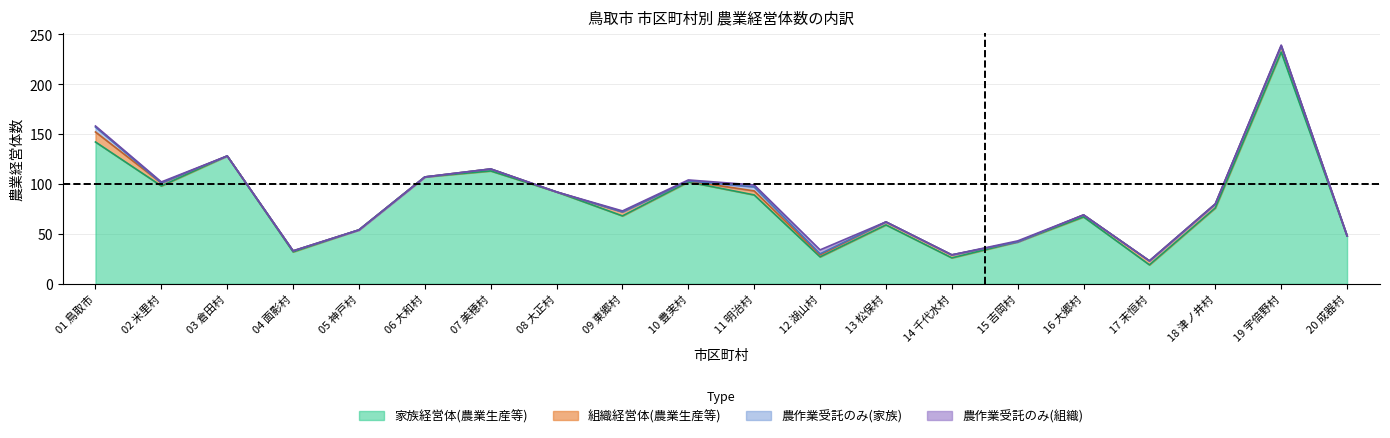

Which series has the widest spread of values?

家族経営体(農業生産等)